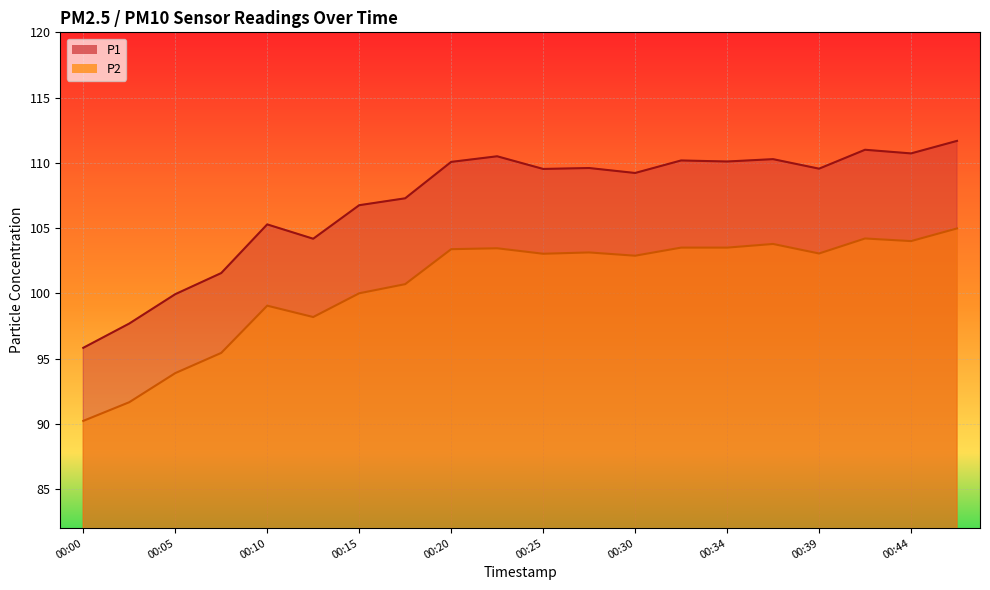

List the labels in order of P1 value, smallest first.

00:00, 00:02, 00:05, 00:07, 00:12, 00:10, 00:15, 00:17, 00:30, 00:25, 00:39, 00:27, 00:20, 00:34, 00:32, 00:37, 00:22, 00:44, 00:42, 00:47